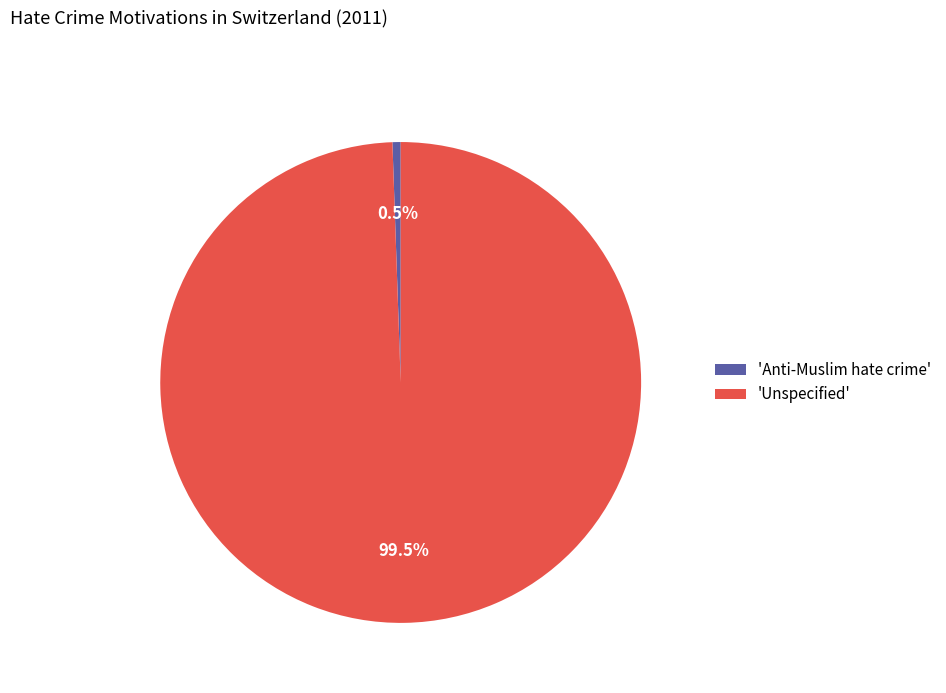

What is the largest slice in the pie chart?

'Unspecified'